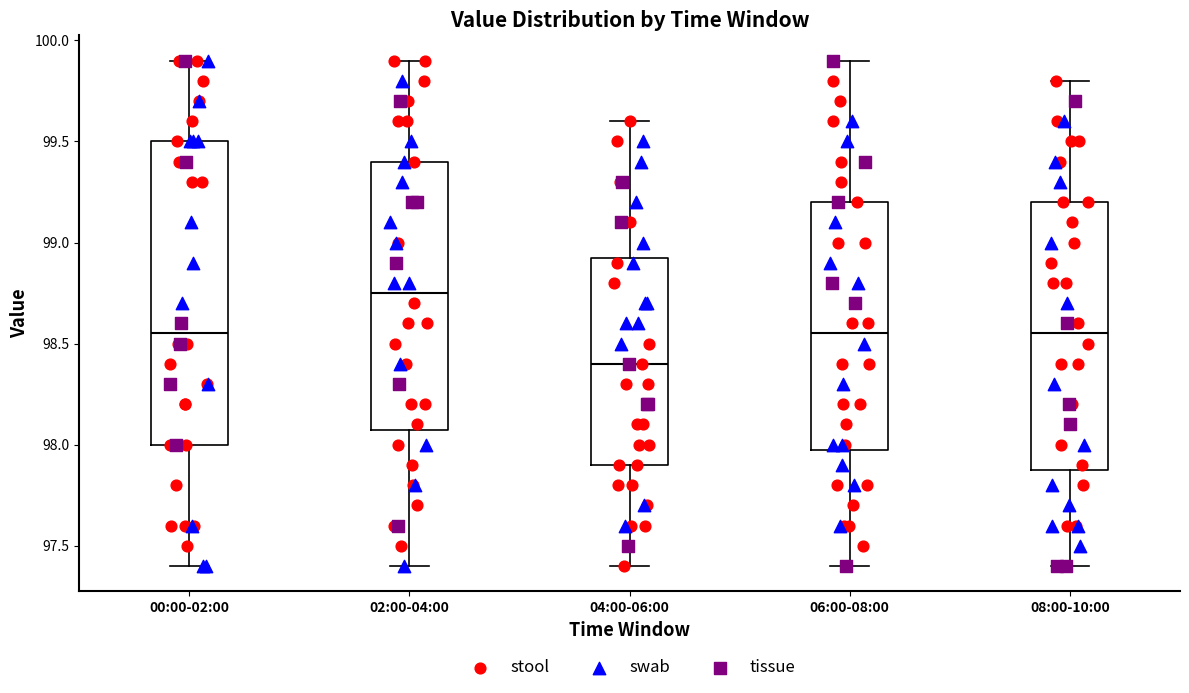

Which box has the highest median line?

02:00-04:00